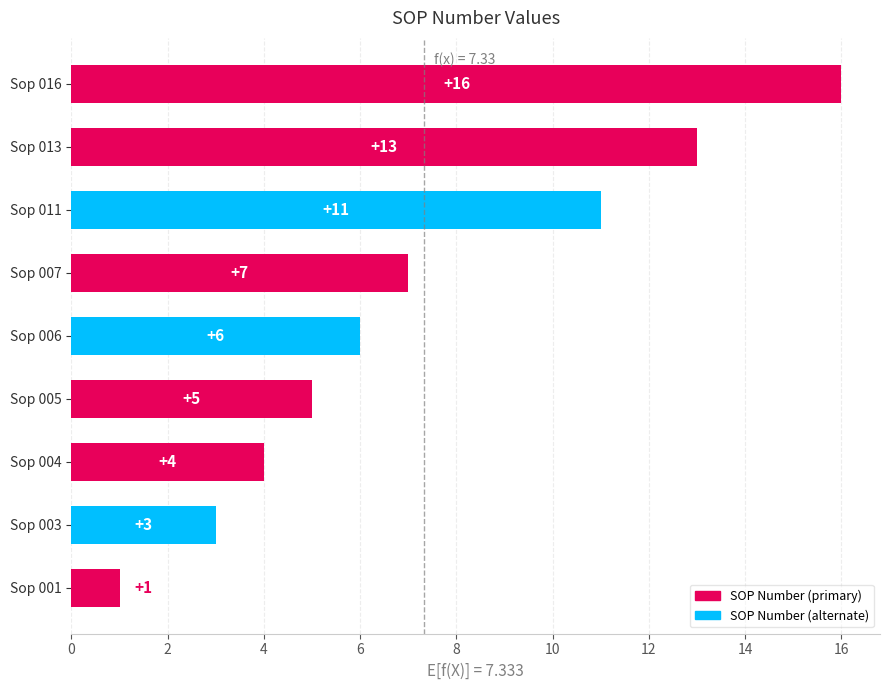

Which category has the highest value across all series?

Sop 016